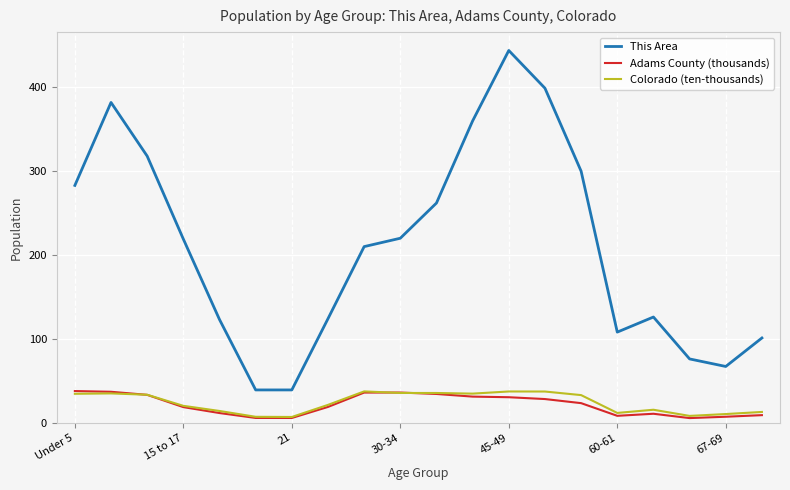

What is the highest value of the This Area series?

444.0